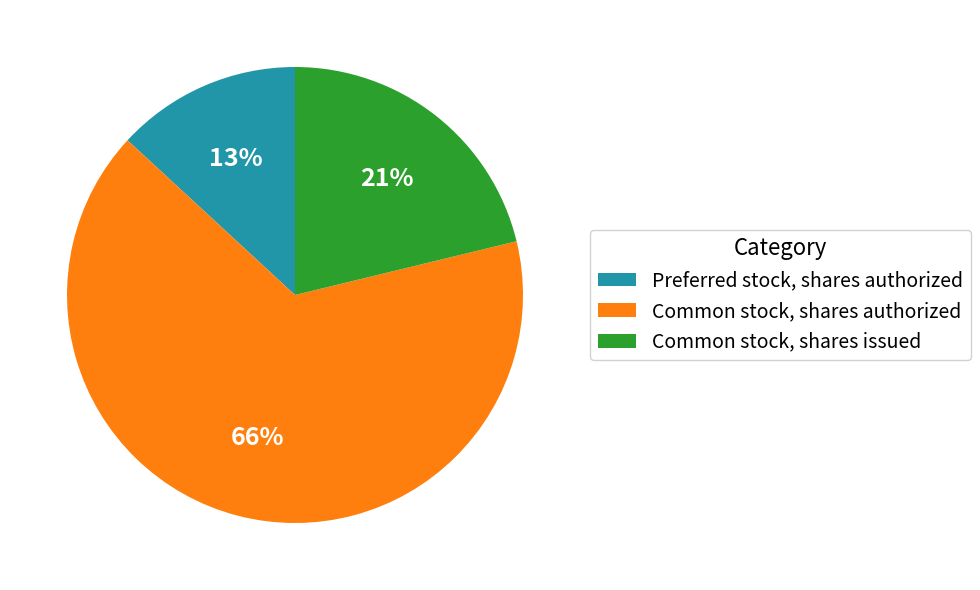

To the nearest percent, what is the difference between the largest and smallest slice percentages?

53%